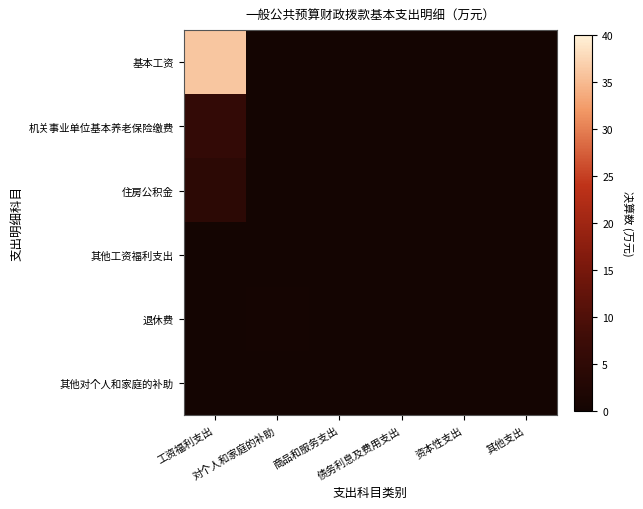

Which series has the widest spread of values?

基本工资